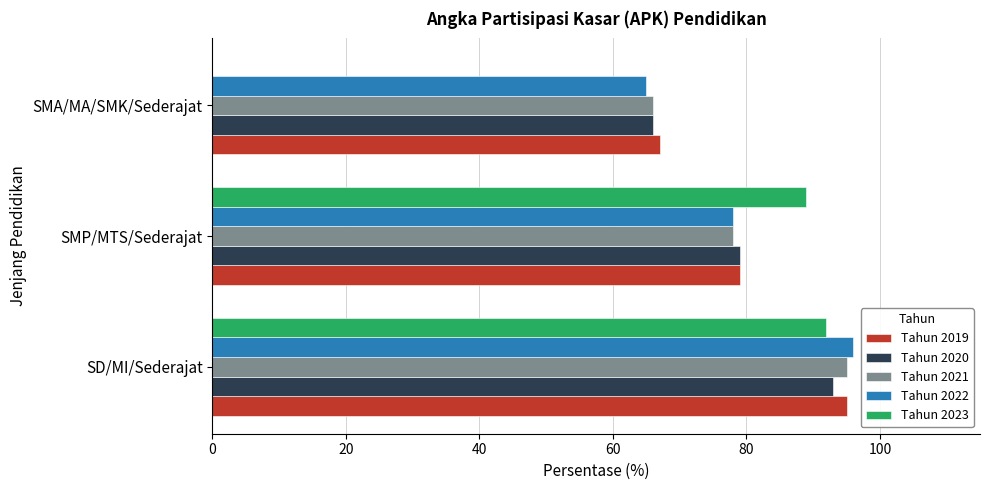

How many series are shown in this chart?

5